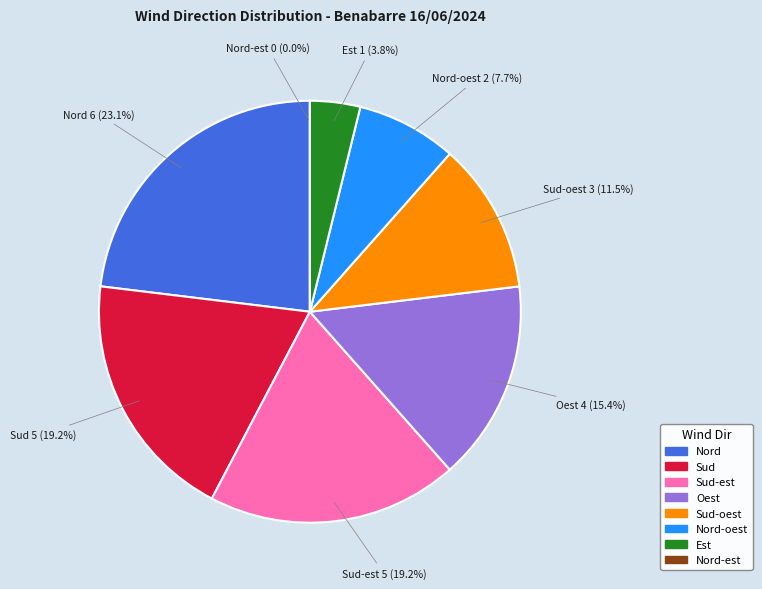

The Est slice represents 10% of the pie. True or false?

False